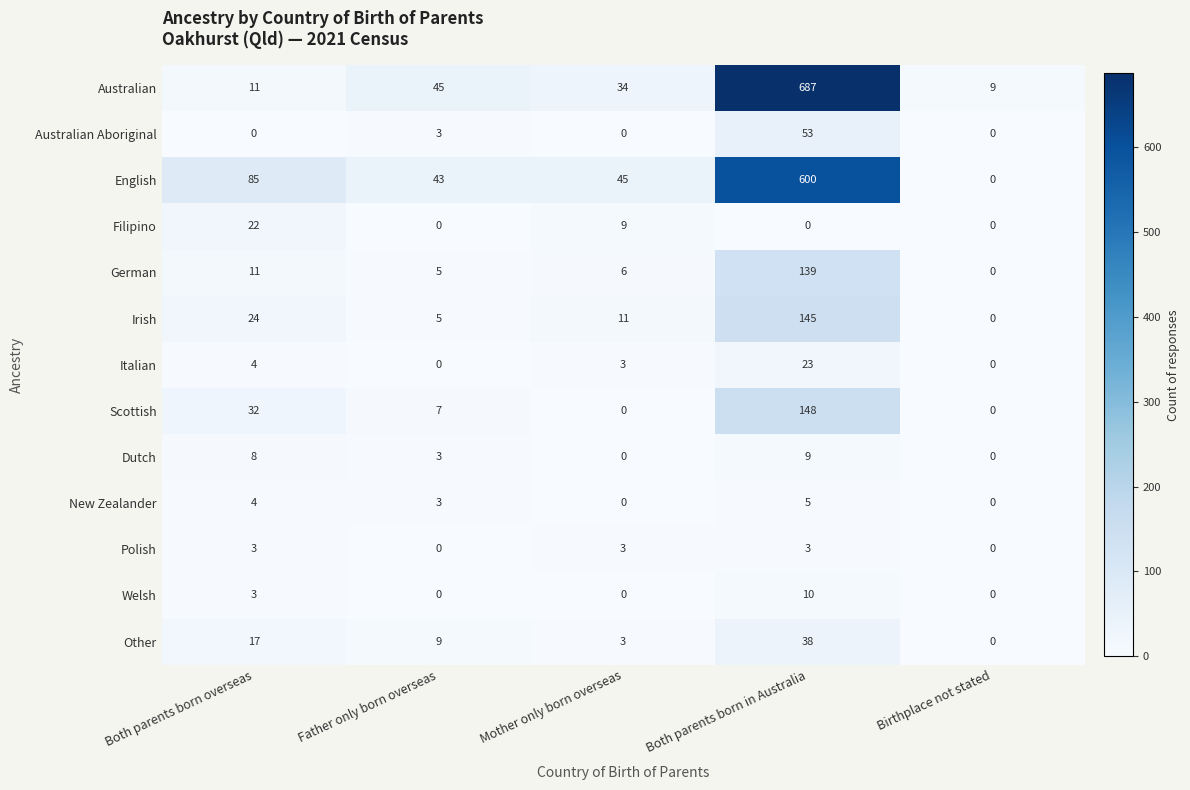

Is it true that Irish equals 5 at Father only born overseas?

True